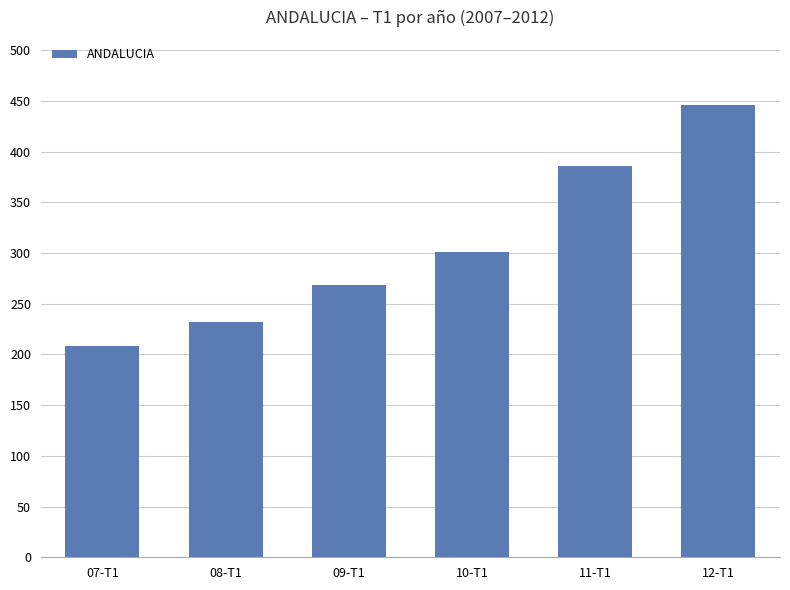

The value at 12-T1 is 446. True or false?

True